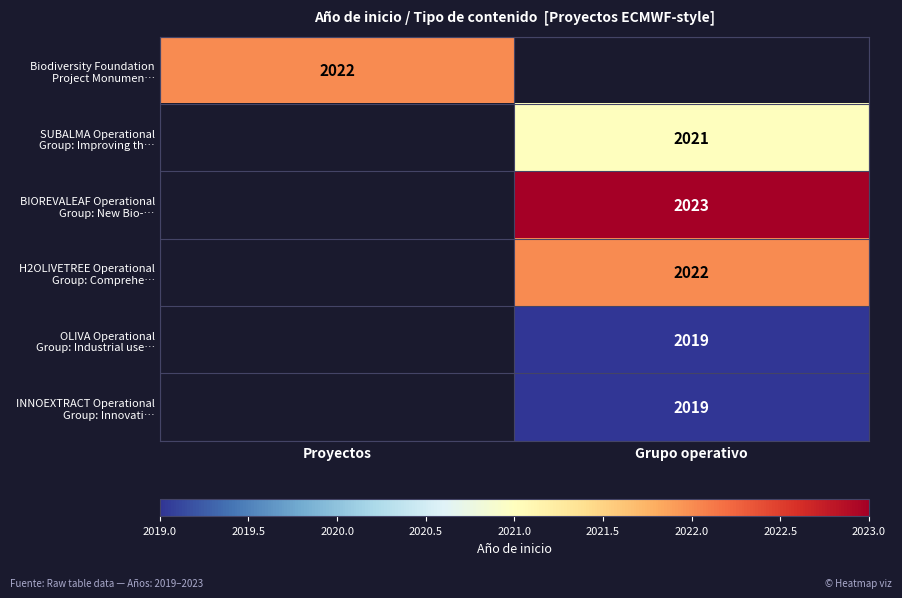

Is the value of BIOREVALEAF Operational Group: New Bio-… at Proyectos greater than the value of H2OLIVETREE Operational Group: Comprehe… at Proyectos?

No